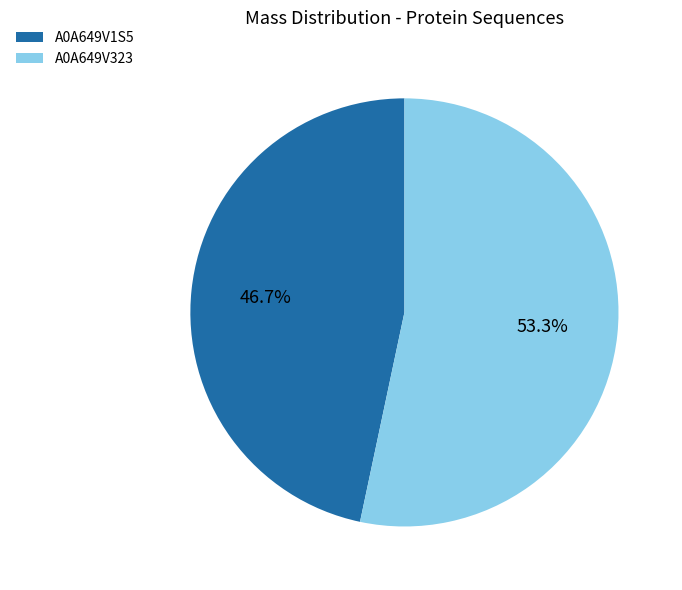

Which category accounts for the majority?

A0A649V323